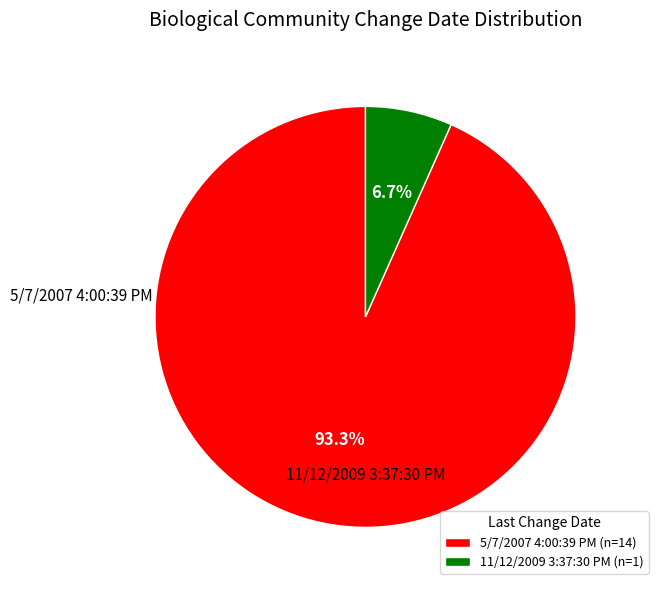

To the nearest percent, what is the combined percentage of 5/7/2007 4:00:39 PM and 11/12/2009 3:37:30 PM?

100%